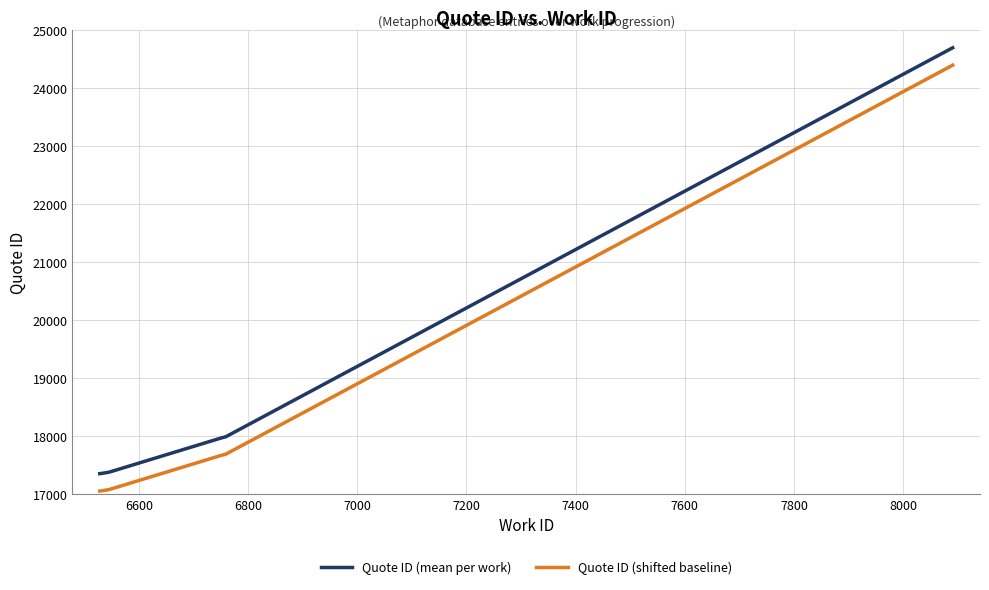

How many series are shown in this chart?

2